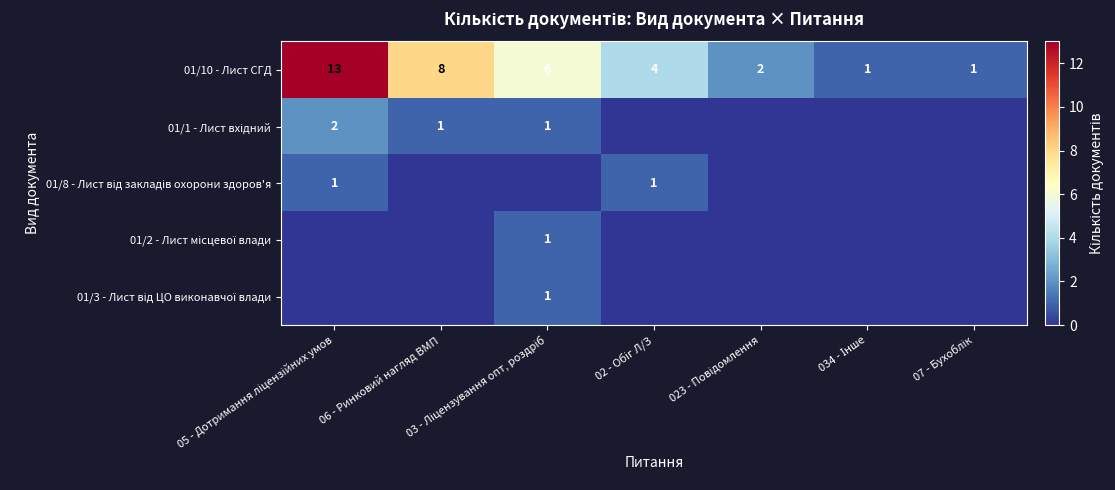

At which label is 01/1 - Лист вхідний closest to 1?

06 - Ринковий нагляд ВМП